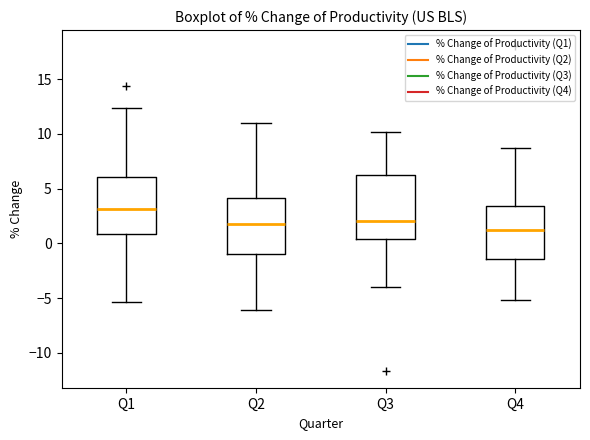

Reading left to right, read every box against the y-axis: the position of its median line, the range the box covers, and the ends of its whiskers. The values are not printed on the chart, so give them approximately, as read against the axis.

Q1: median 3.0, box 1.0 to 6.0, whiskers -5.5 to 12.5
Q2: median 2.0, box -1.0 to 4.0, whiskers -6.0 to 11.0
Q3: median 2.0, box 0.5 to 6.5, whiskers -4.0 to 10.0
Q4: median 1.0, box -1.5 to 3.5, whiskers -5.0 to 8.5